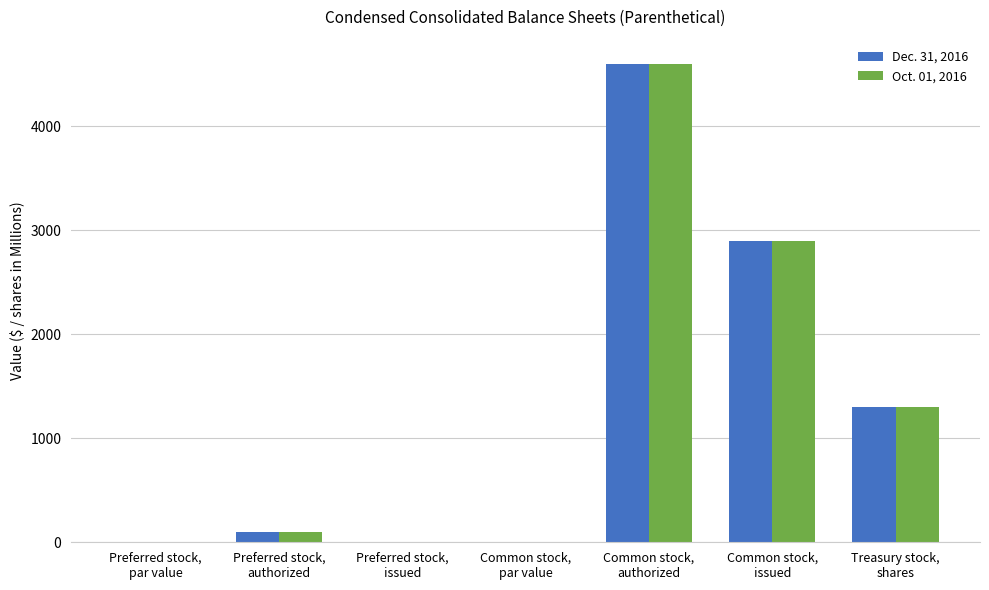

What is the maximum value shown in the chart?

4600.0